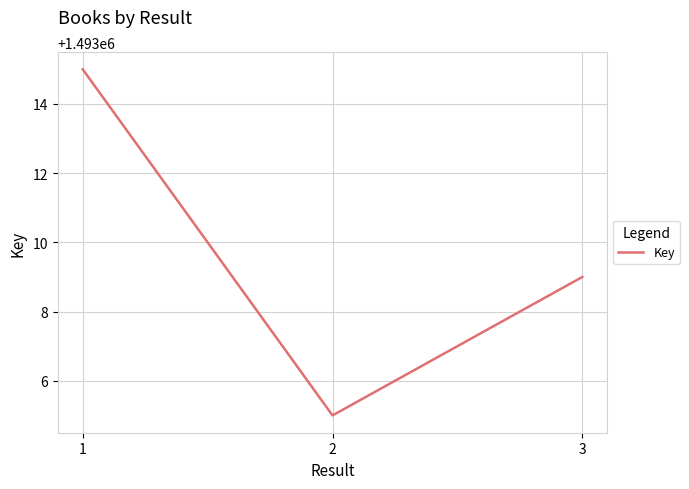

How many distinct data groups are displayed?

1